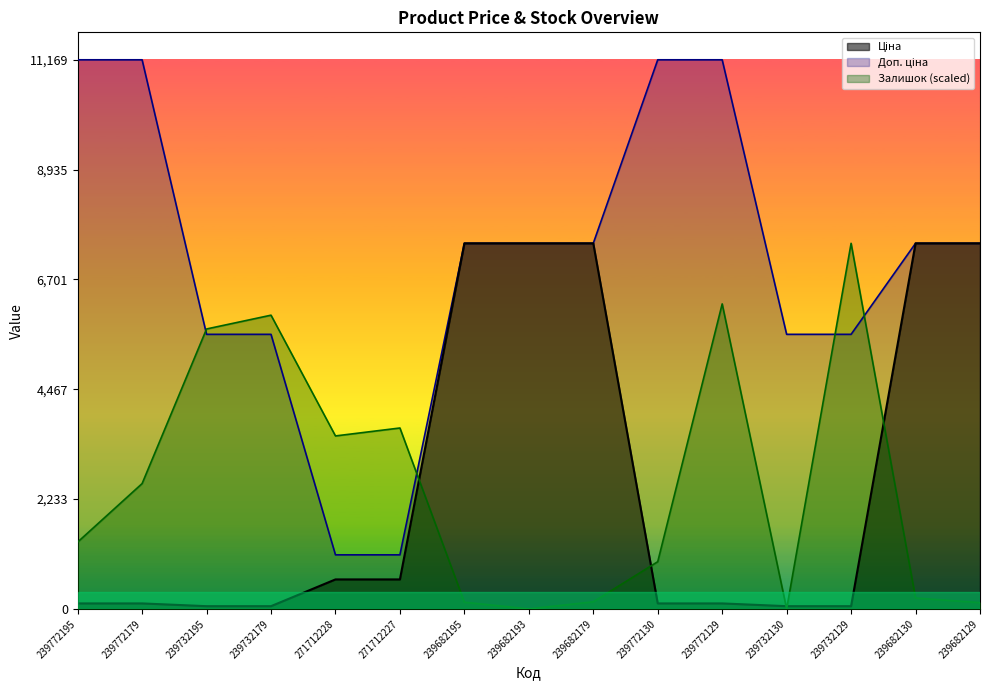

What is the spread (max minus min) of values at 239682193?

7436.2